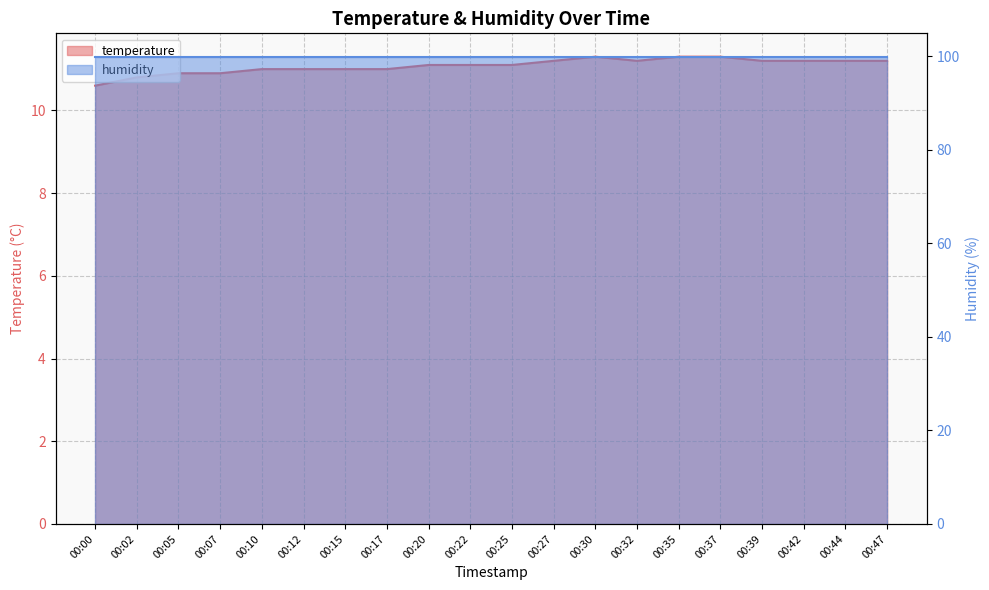

What is the value of the 10th point from the left?

11.1